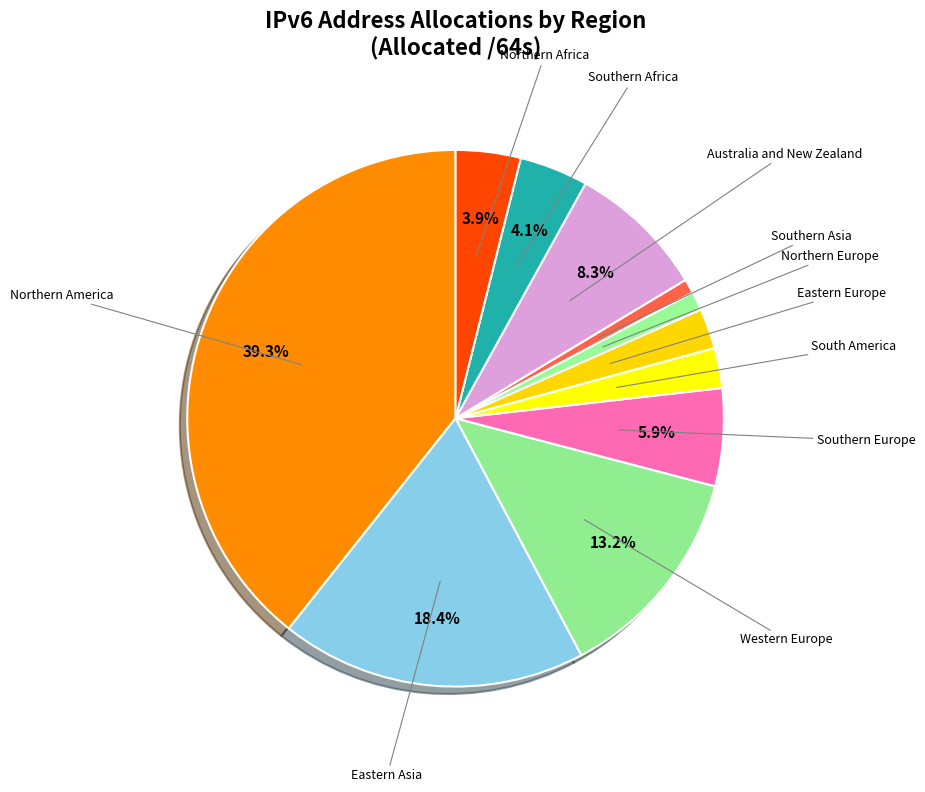

How many slices are in this pie chart?

11